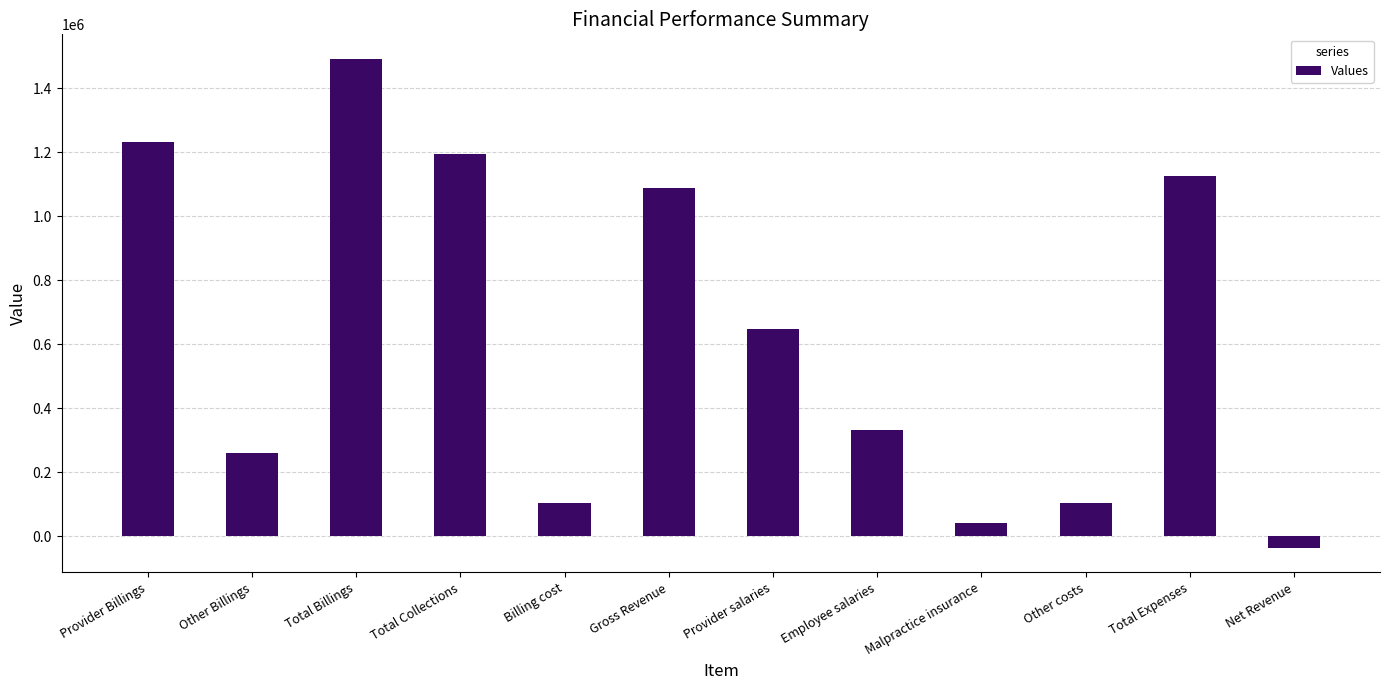

What is the minimum value shown in the chart?

-35926